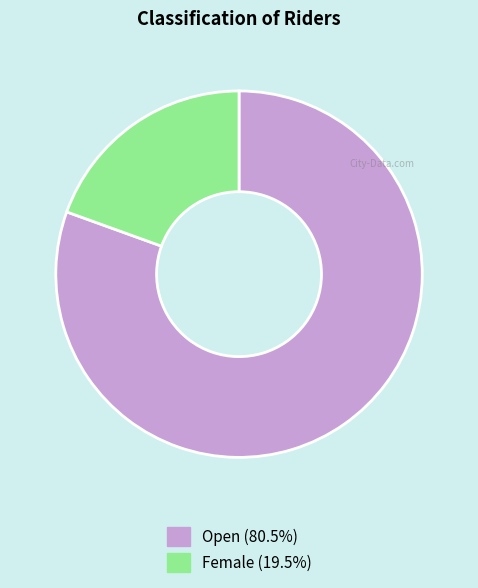

How many slices are in this pie chart?

2